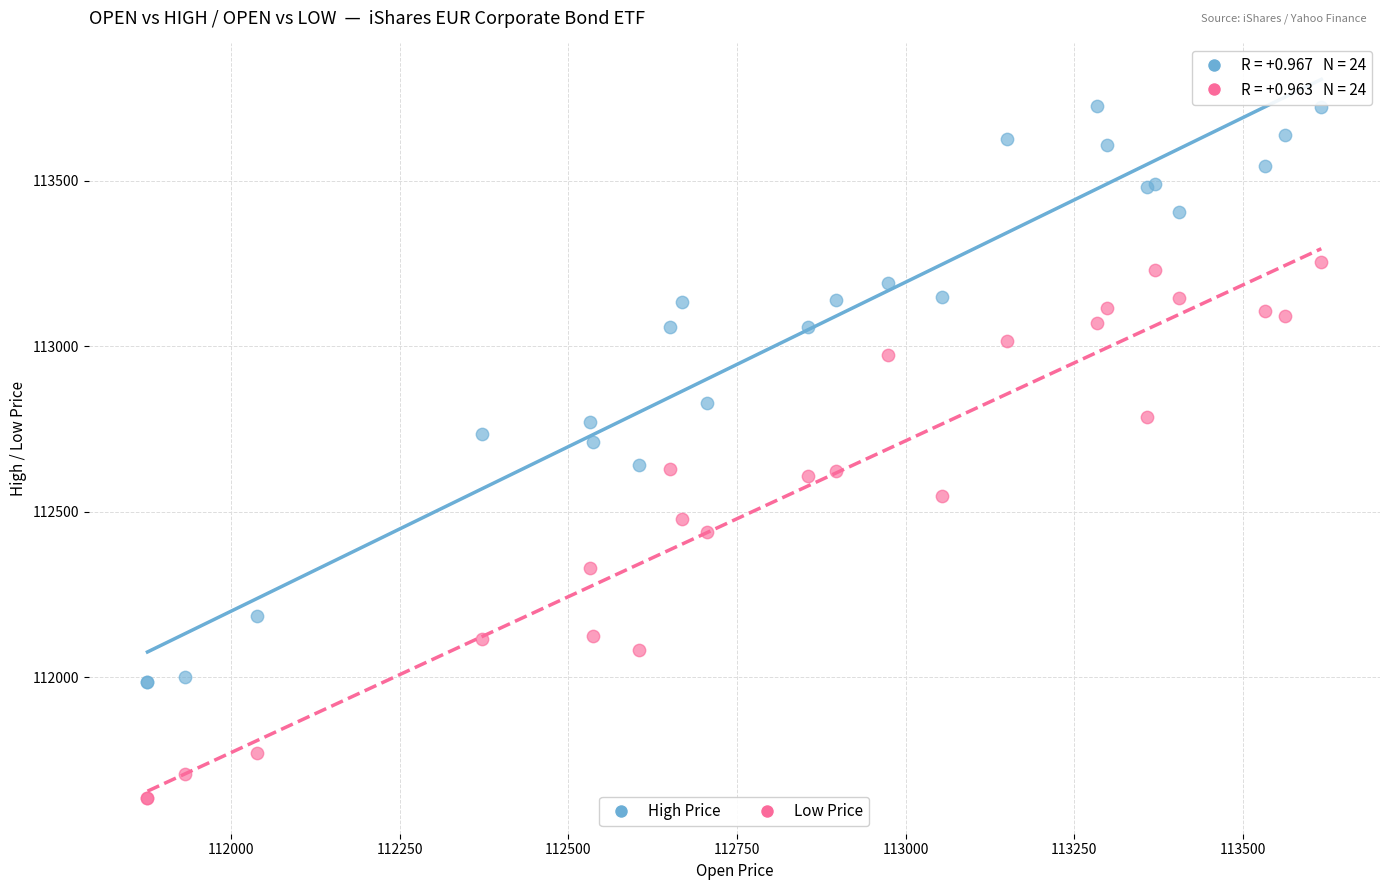

Which series reaches the minimum Y coordinate?

Low Price